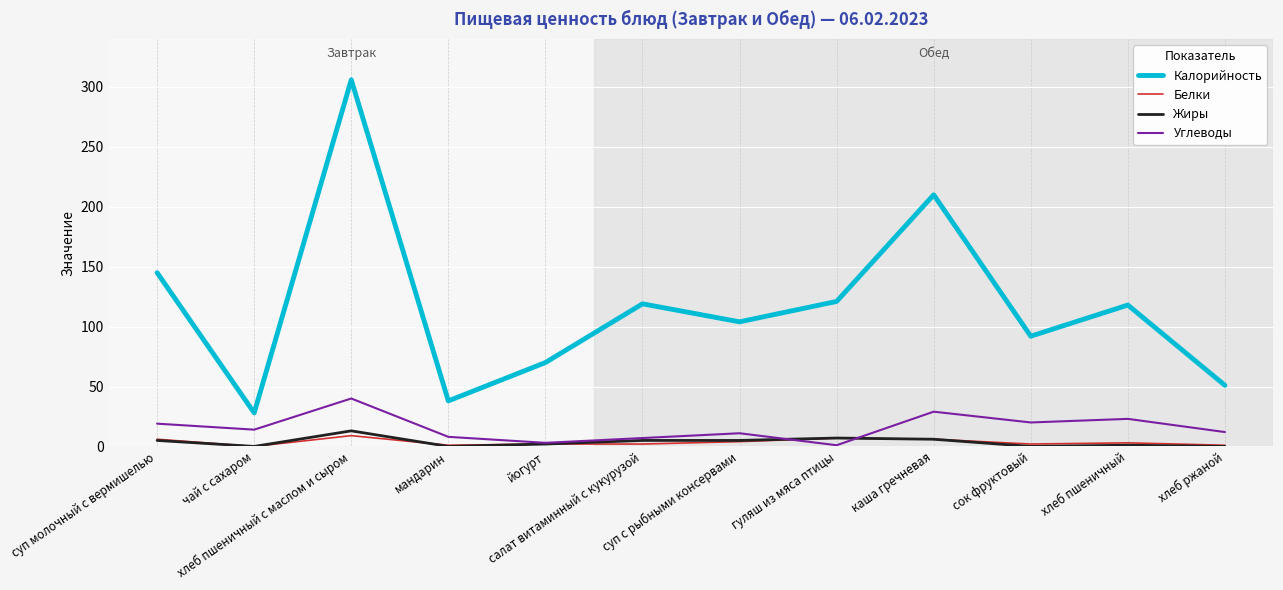

In Калорийность, how many points are higher than both neighbors (excluding endpoints)?

4